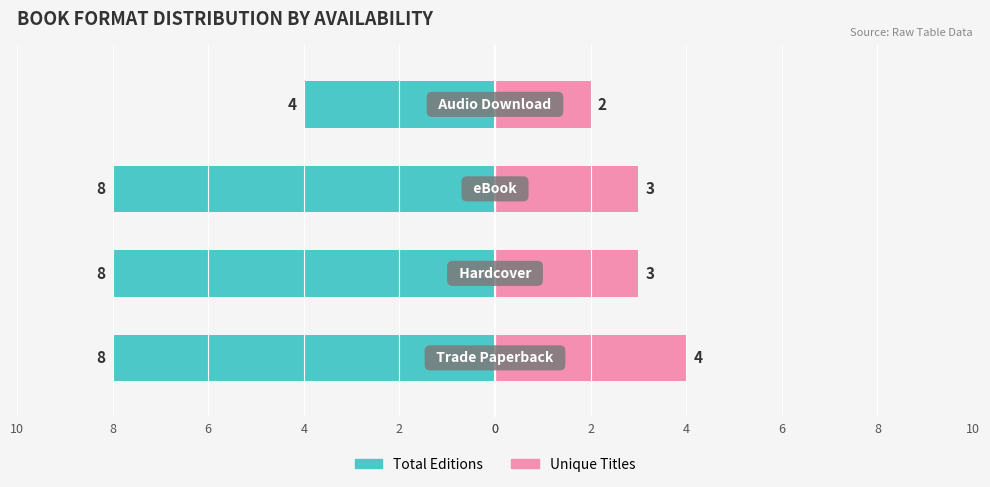

What is the value of the Unique Titles bar at the 2nd from the left?

3